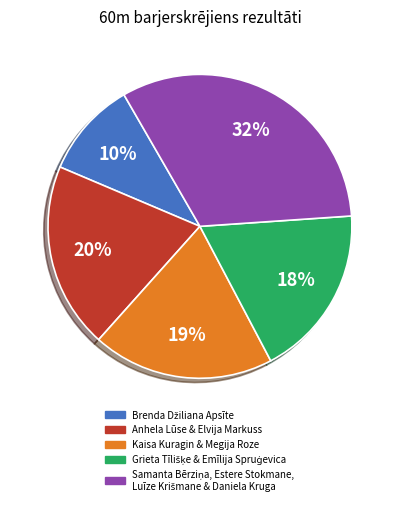

Does any single category account for the majority?

No